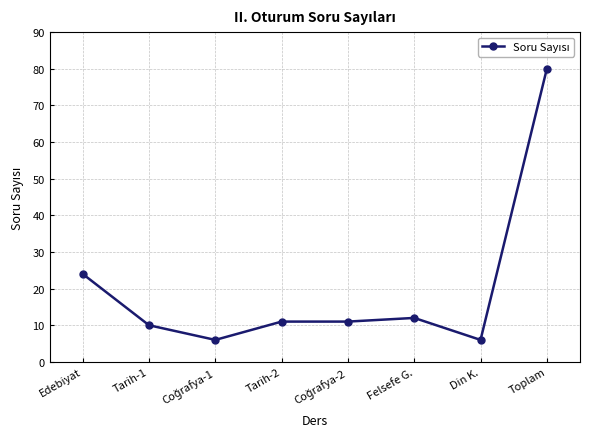

What is the approximate value at Toplam?

80